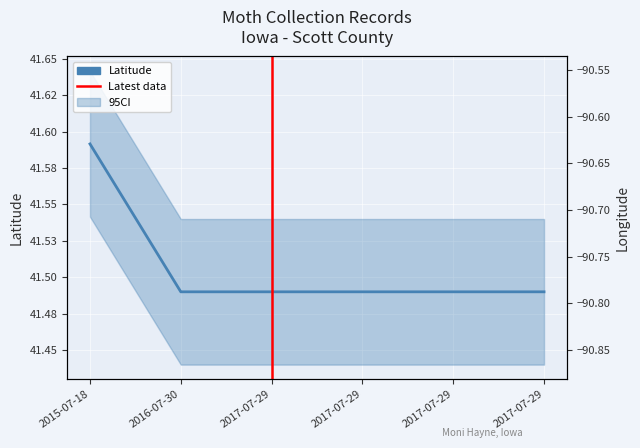

True or false: Longitude and Latitude cross at least once.

False